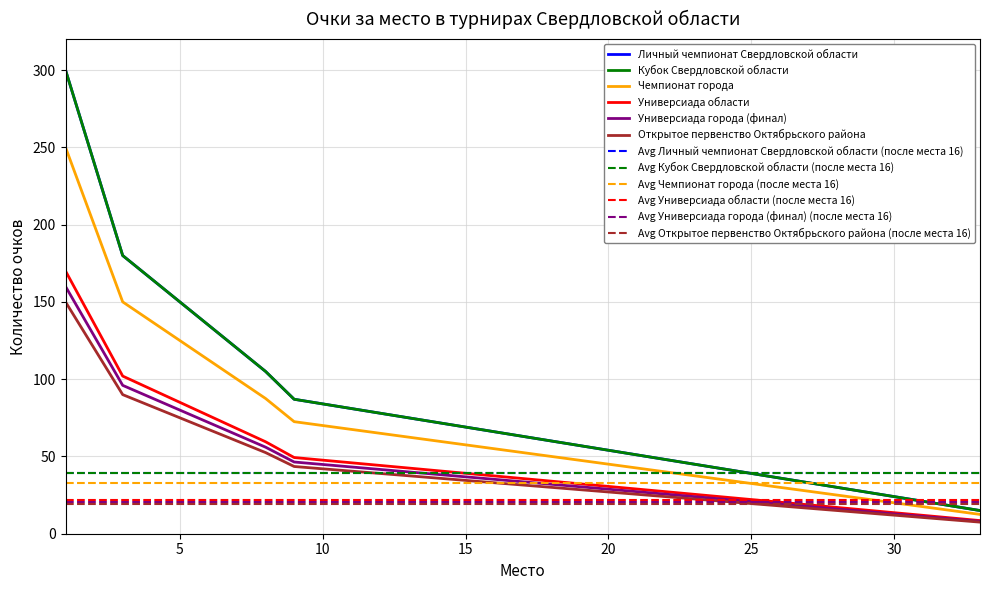

What are all the series names shown in the legend?

Личный чемпионат Свердловской области, Кубок Свердловской области, Чемпионат города, Универсиада области, Универсиада города (финал), Открытое первенство Октябрьского района